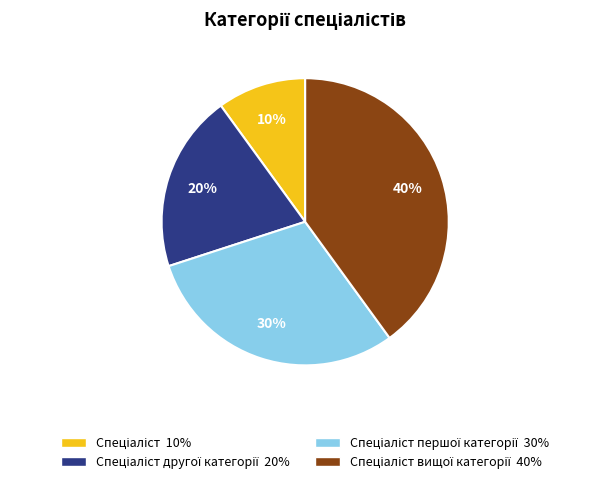

Is there any slice that represents more than half of the pie?

No